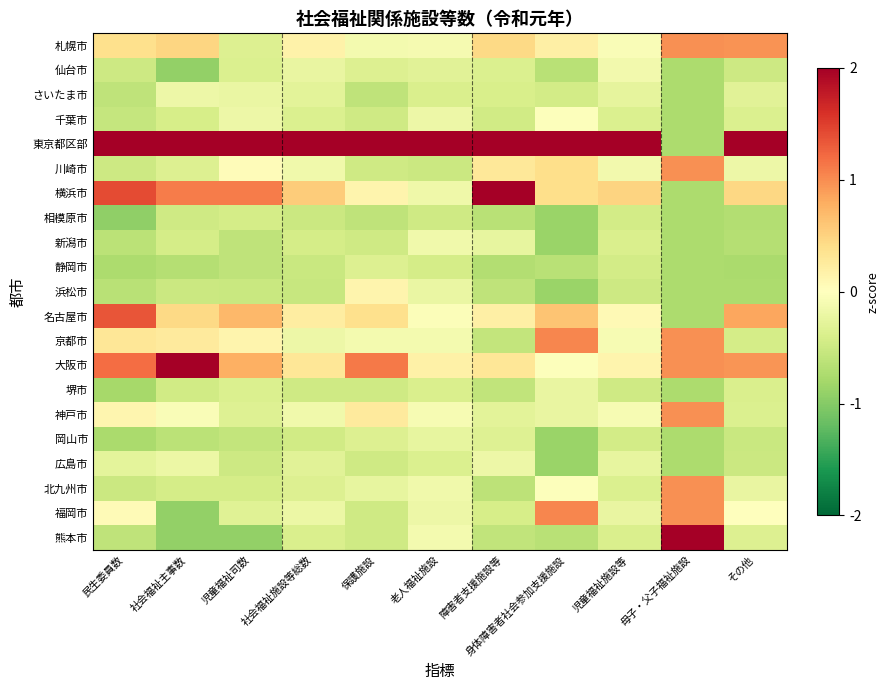

What is the spread (max minus min) of values at 母子・父子福祉施設?

3.4